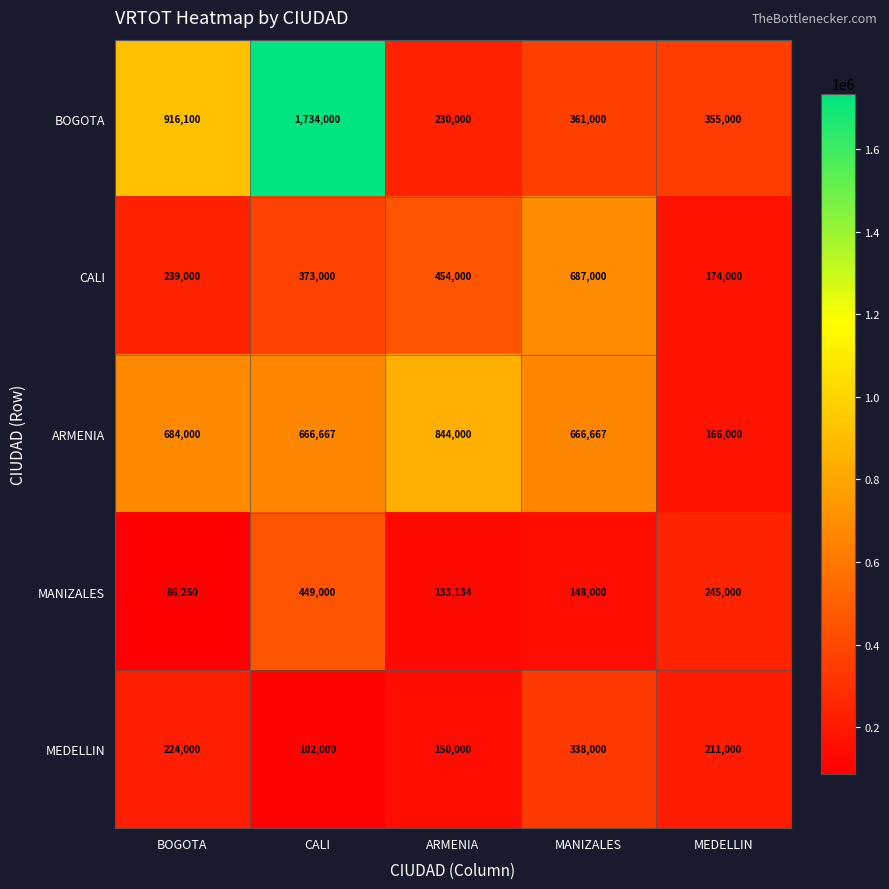

What is the difference between the highest and lowest values at MANIZALES?

539000